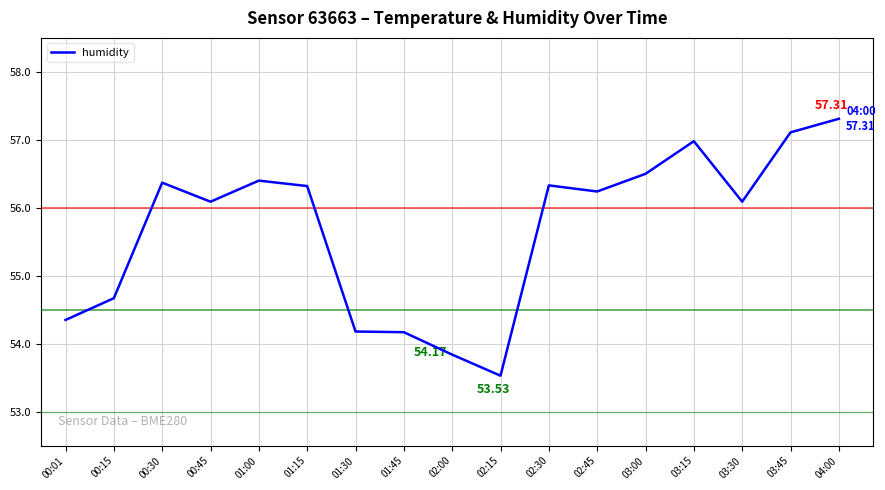

What is the ratio of the value at 00:45 to the value at 02:00?

1.0